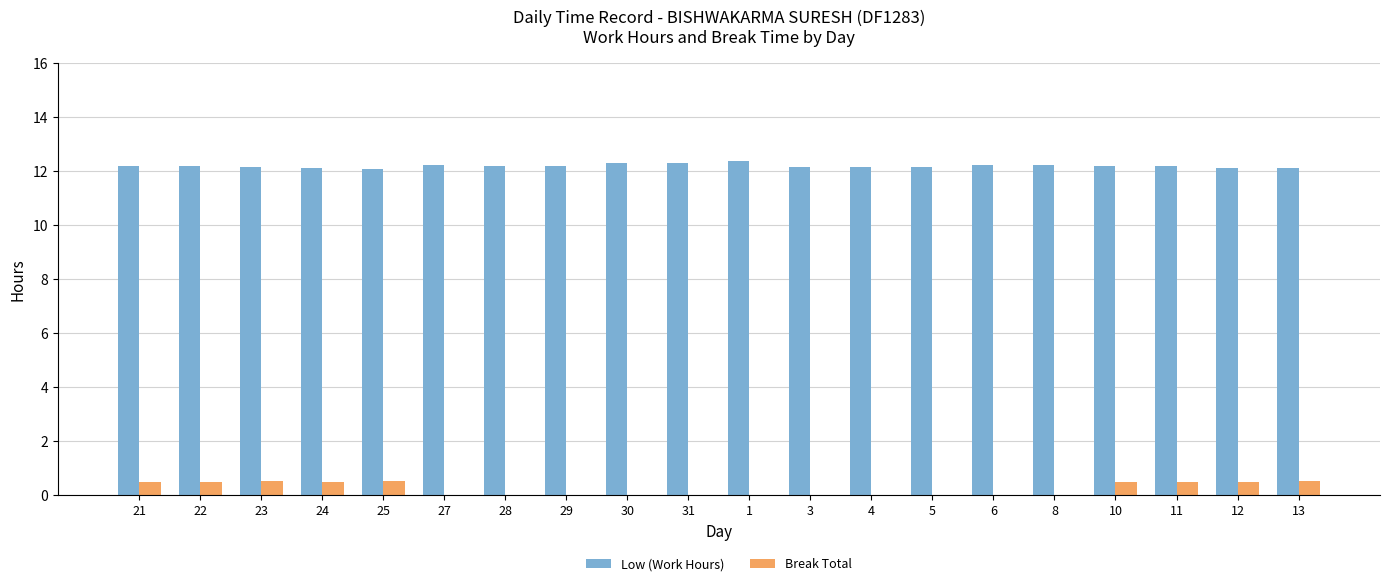

The value of Low (Work Hours) at 21 is 12.2. True or false?

True